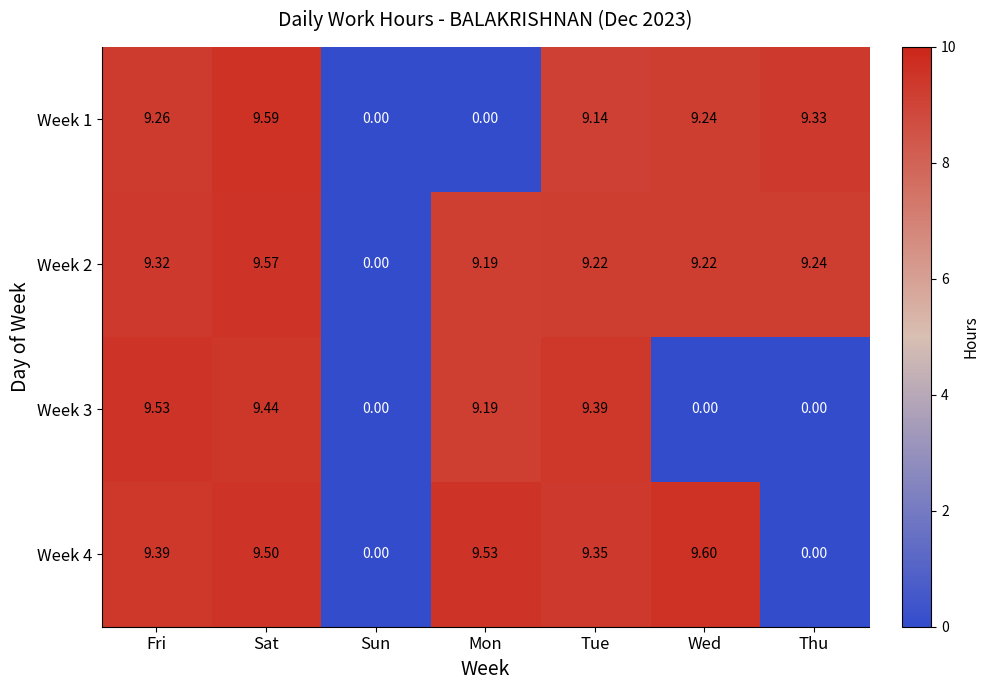

At which label does Week 3 first exceed 9?

Fri